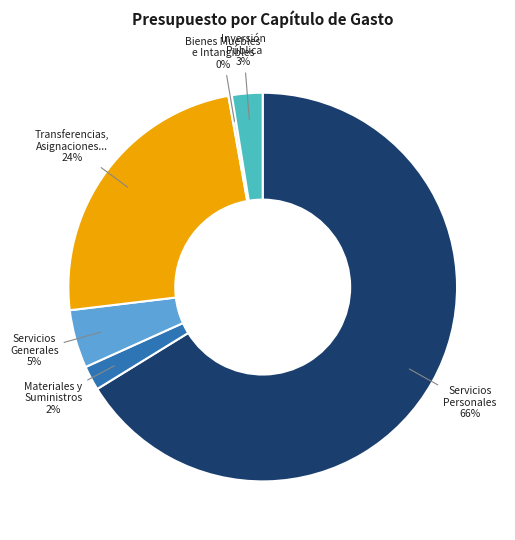

Is there any slice that represents more than half of the pie?

Yes